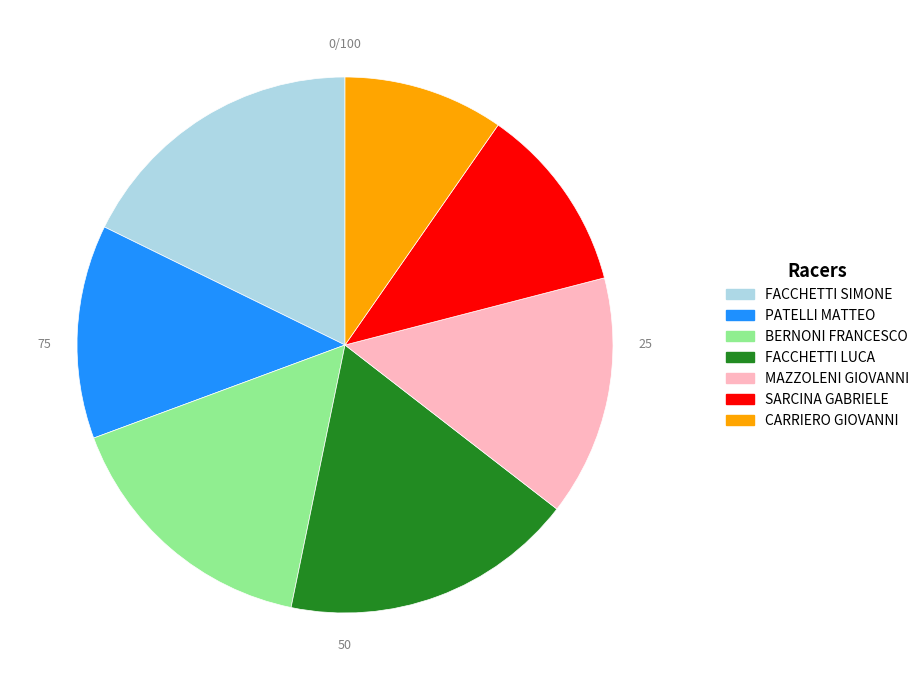

The FACCHETTI LUCA slice represents 7% of the pie. True or false?

False